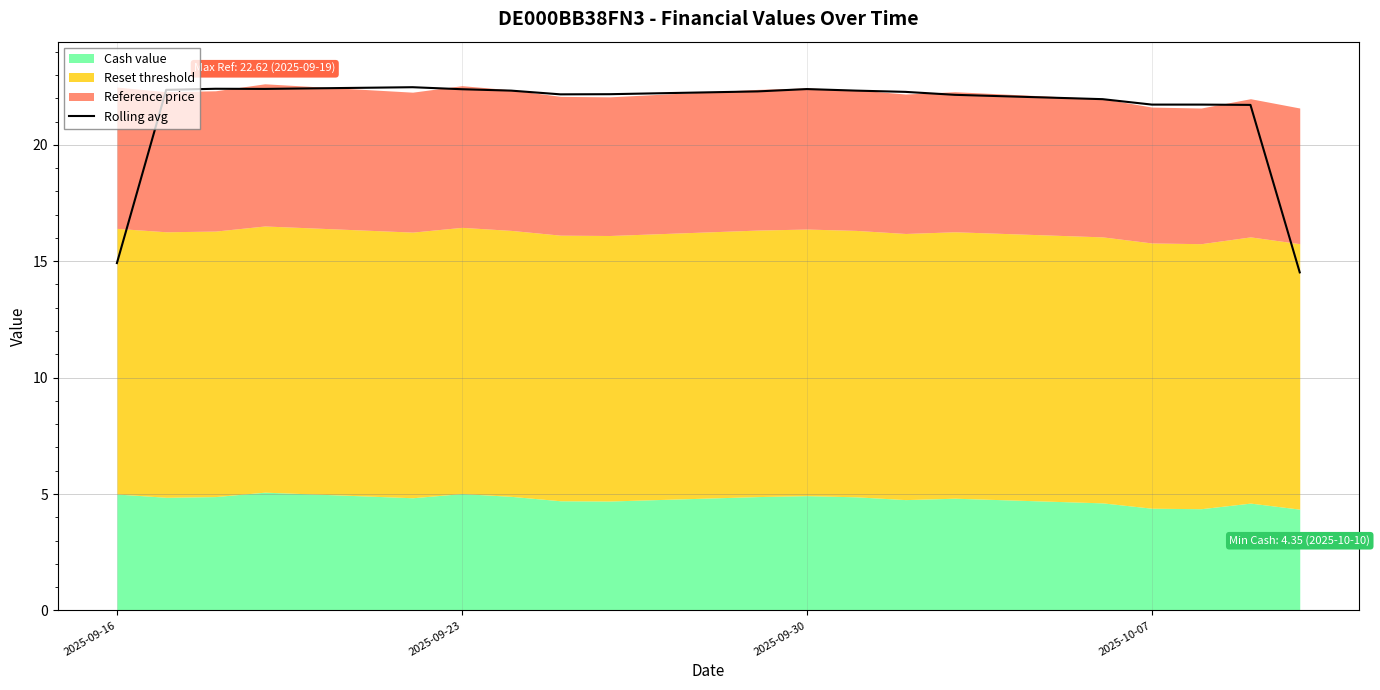

True or false: the data shows 6.1 at 2025-09-23.

False